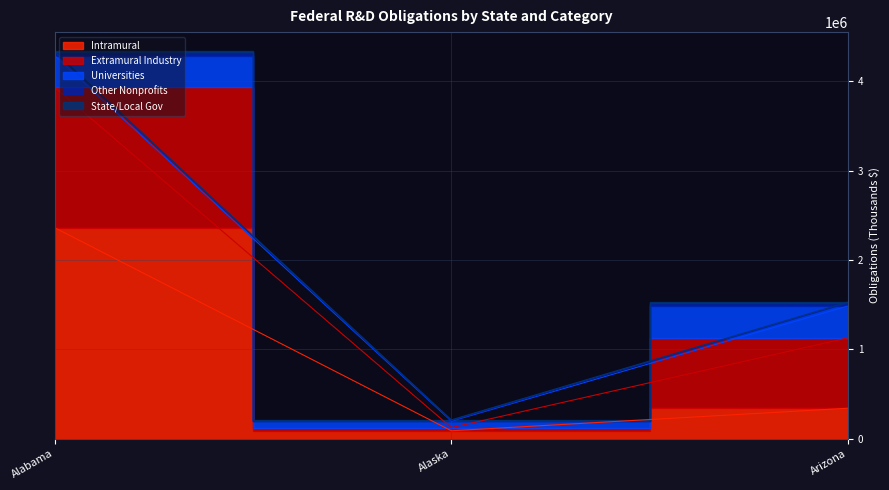

Which series has the largest total across all categories?

Intramural